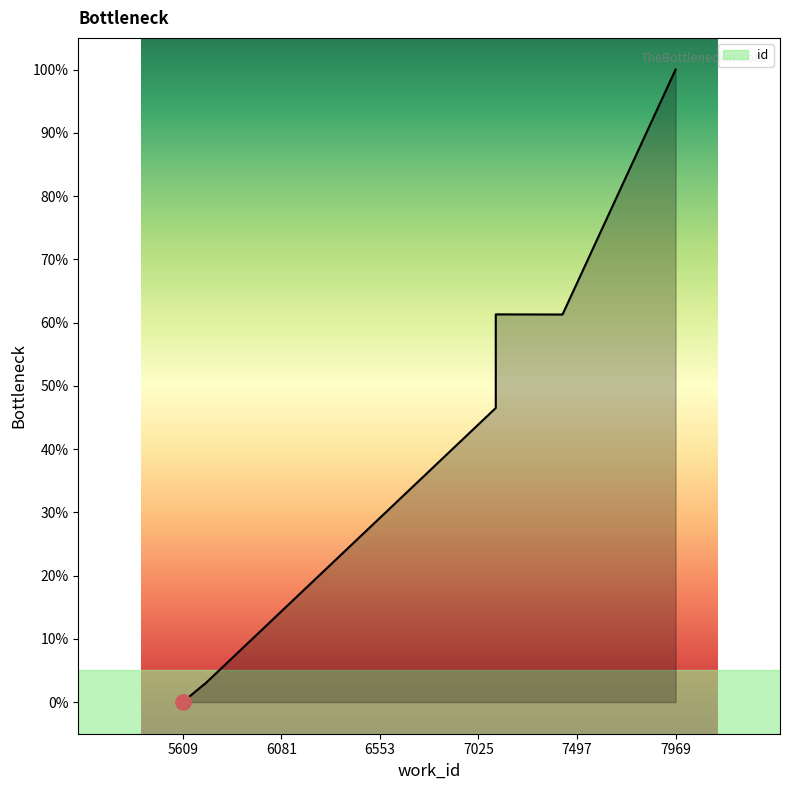

Which has a higher value, 7108 or 5713?

7108